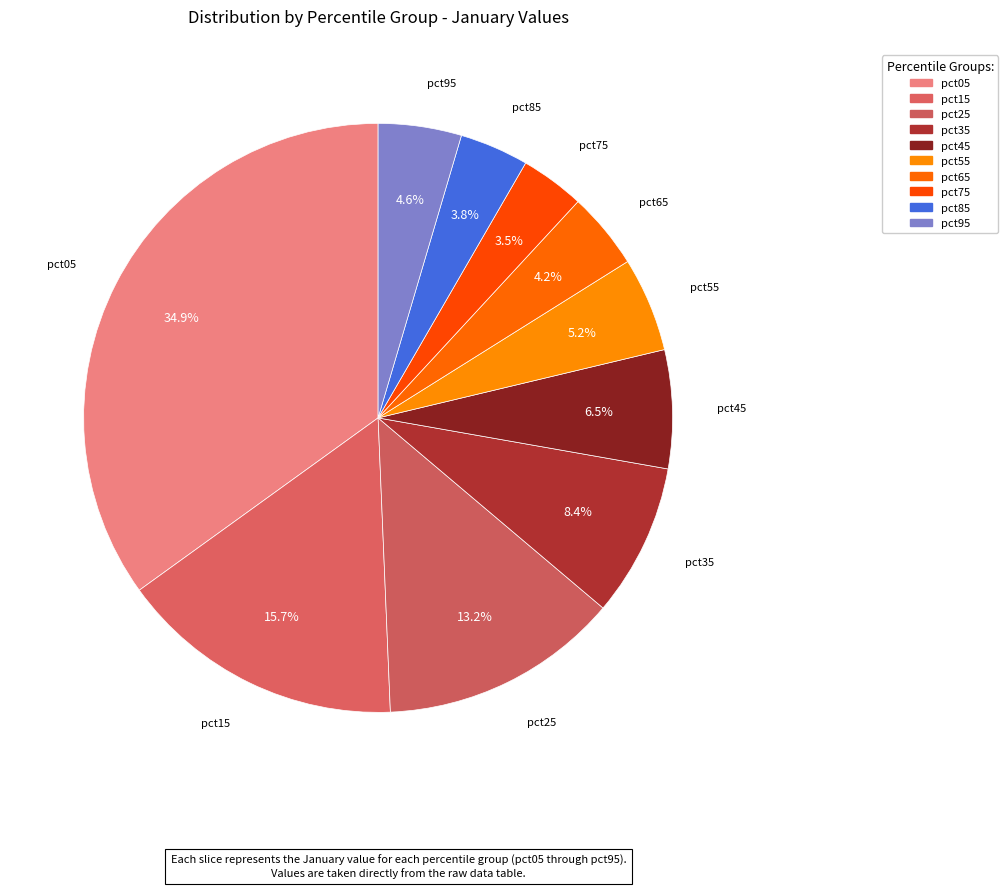

Is it true that pct65 is 4% of the pie?

True